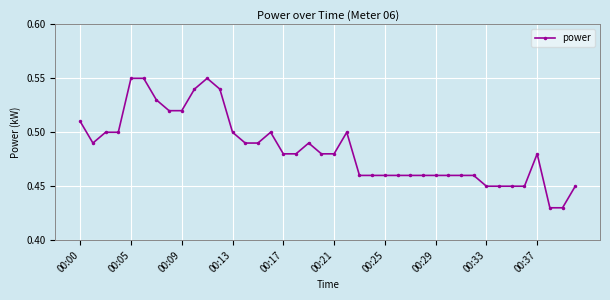

What is the difference between the second highest and second lowest values?

0.1